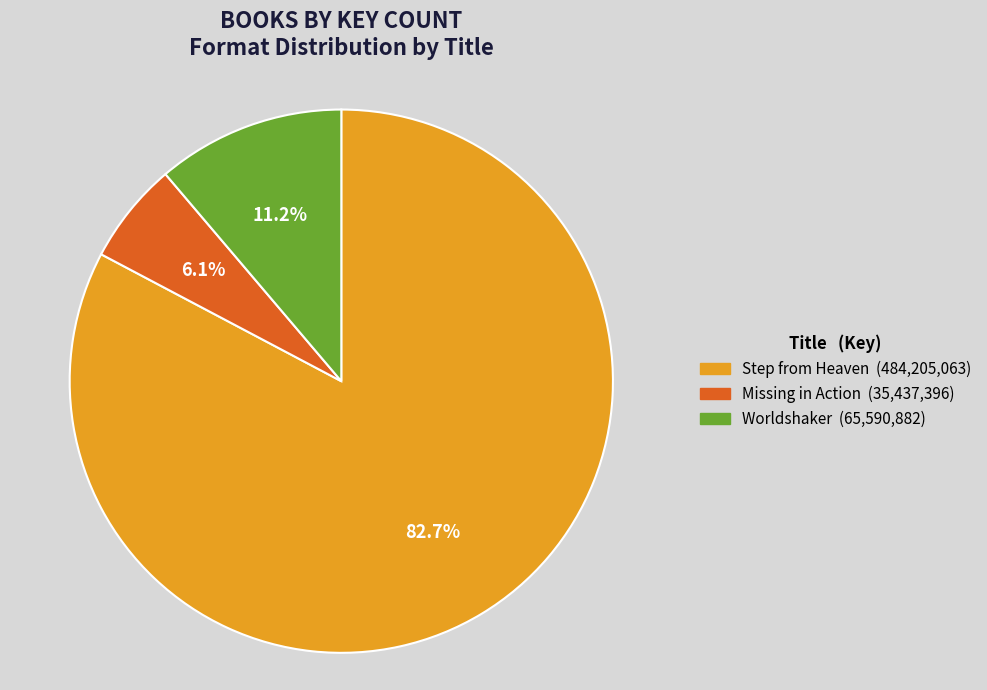

To the nearest percent, what is the combined percentage of Step from Heaven and Worldshaker?

94%